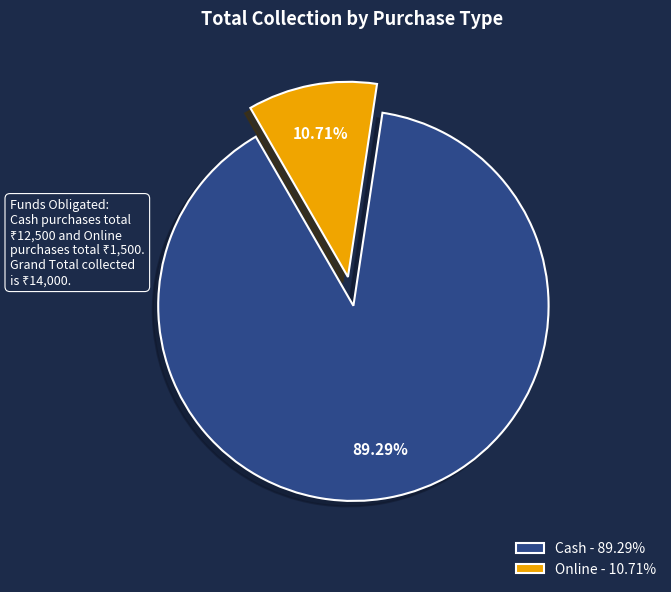

What is the largest slice in the pie chart?

Cash - 89.29%